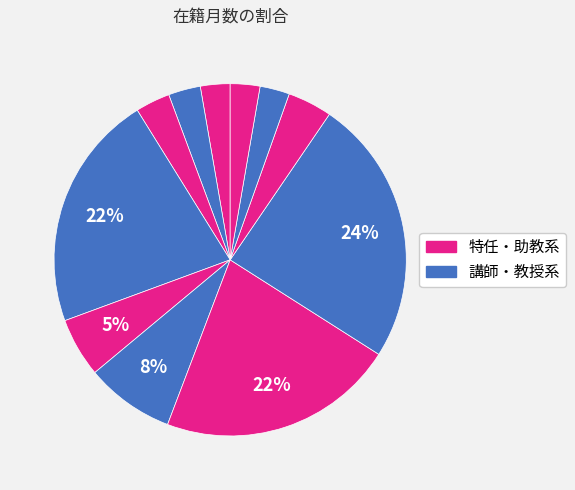

How many slices are in this pie chart?

11